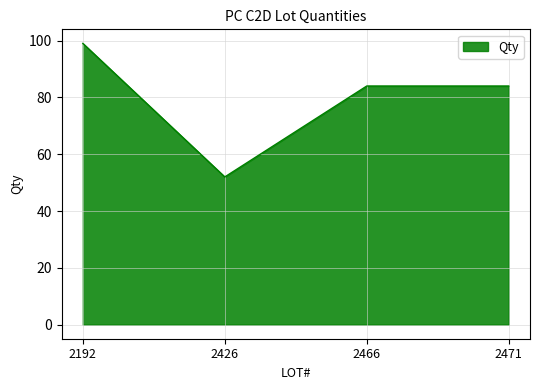

Approximately how many times larger is the value at 2466 compared to 2192?

0.8